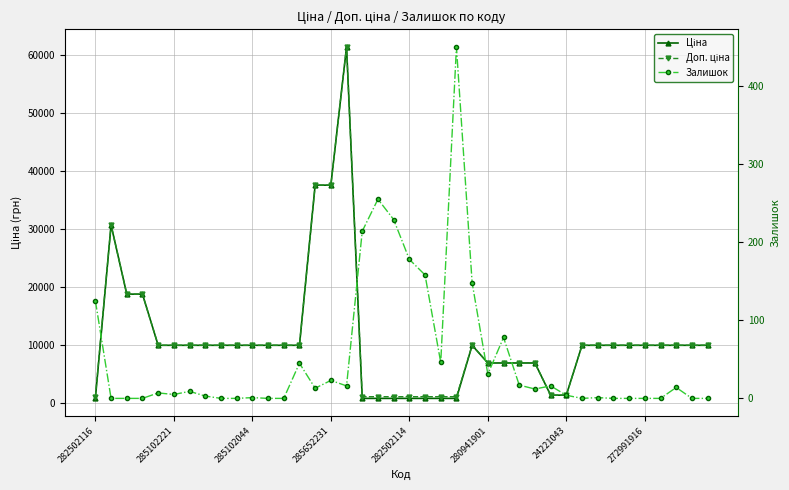

True or false: Ціна and Залишок intersect in this chart.

False